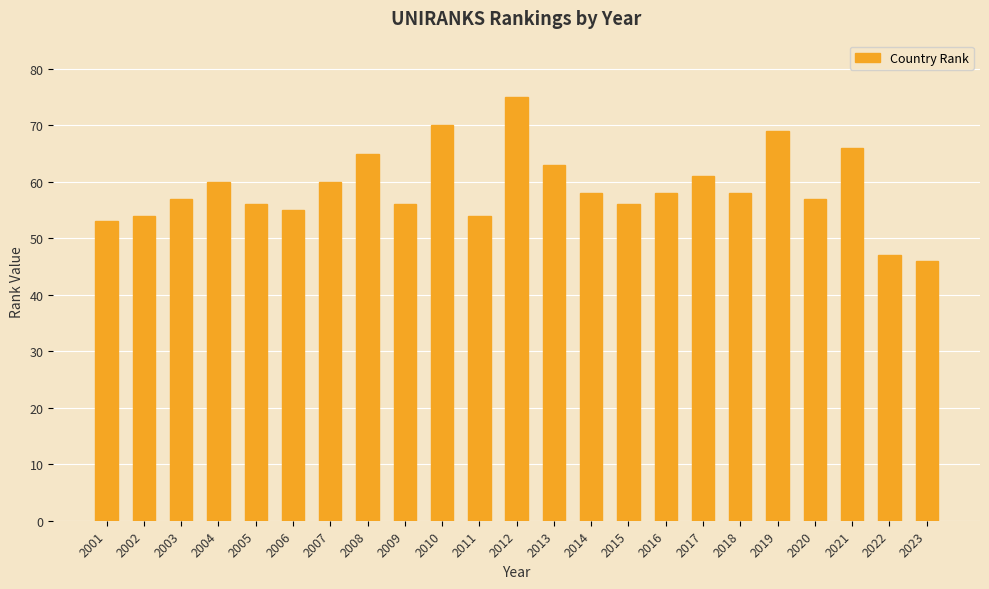

At which label does the data first exceed 58?

2004